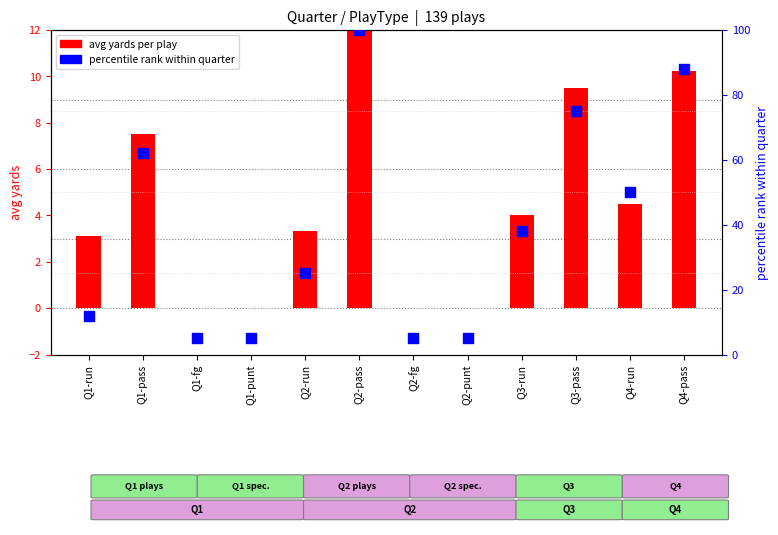

Which series contains the lowest Y value?

avg yards per play